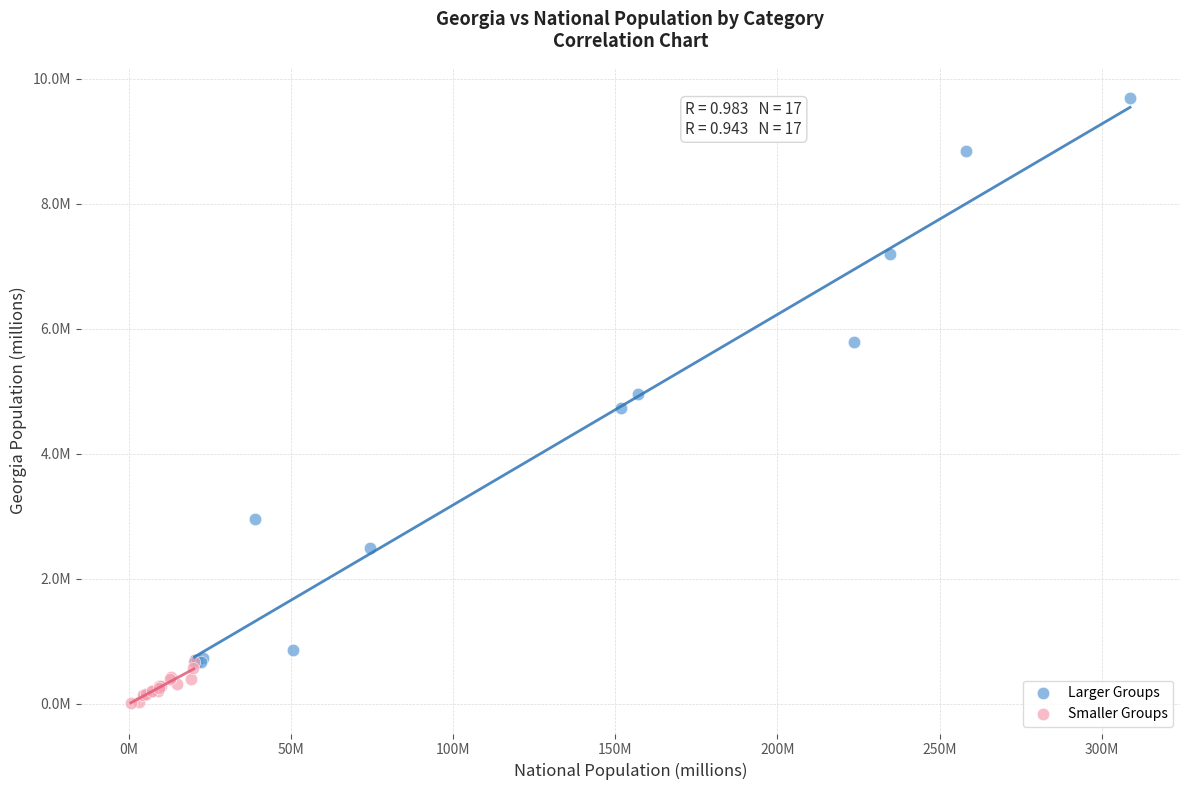

What are all the series names shown in the legend?

Larger Groups, Smaller Groups